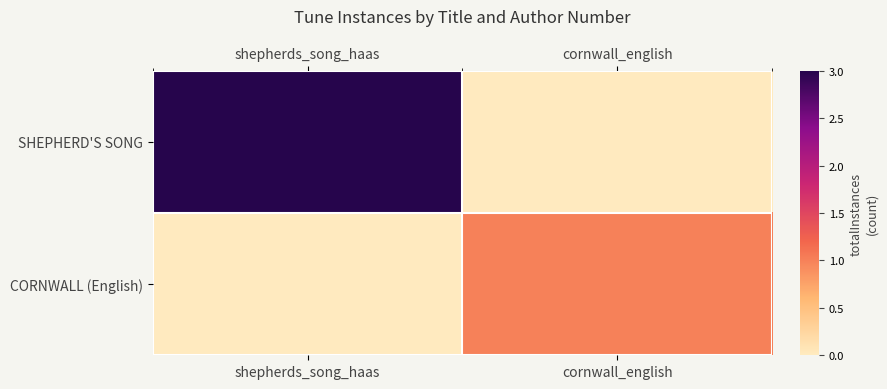

At cornwall_english, list the series in order from smallest to largest.

SHEPHERD'S SONG, CORNWALL (English)